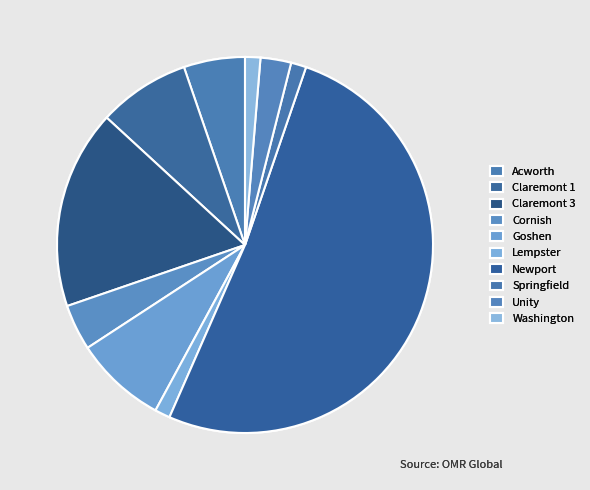

To the nearest percent, what is the difference between the Washington and Cornish slice percentages?

3%